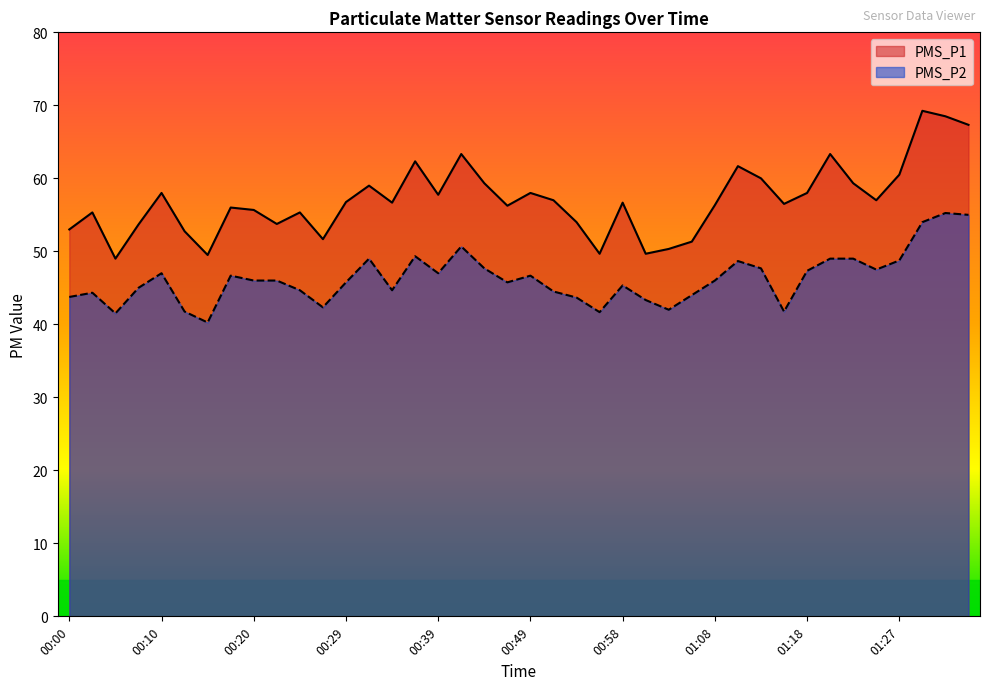

What is the spread (max minus min) of values at 01:35?

12.3